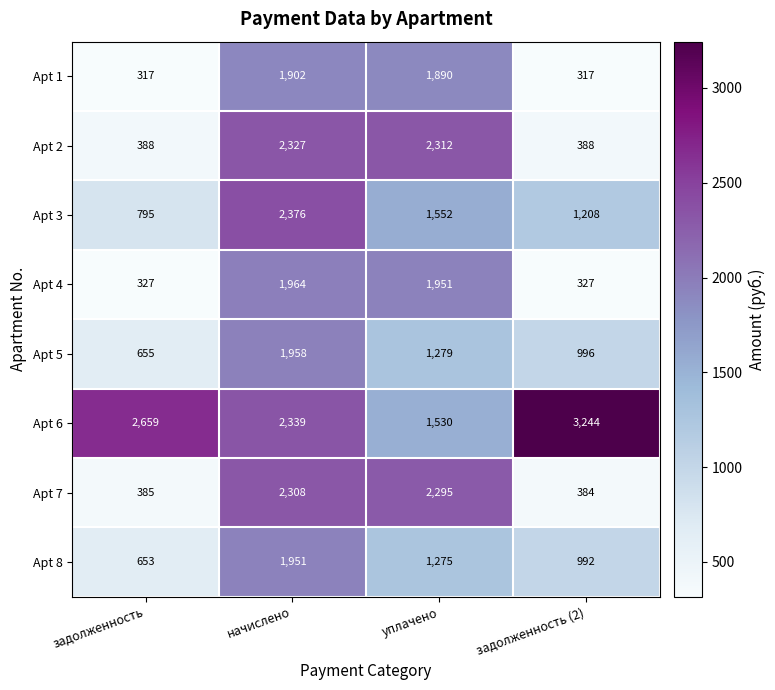

Which series has the largest range (max minus min)?

Apt 2